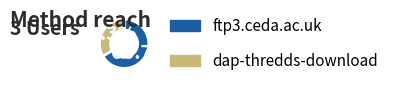

Which slice is the smallest?

dap-thredds-download